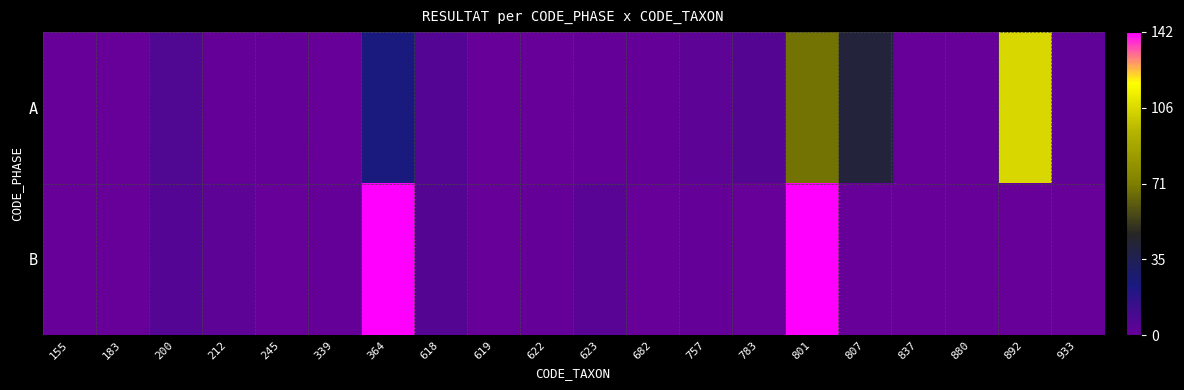

Rank the series by their average value, from lowest to highest.

A, B